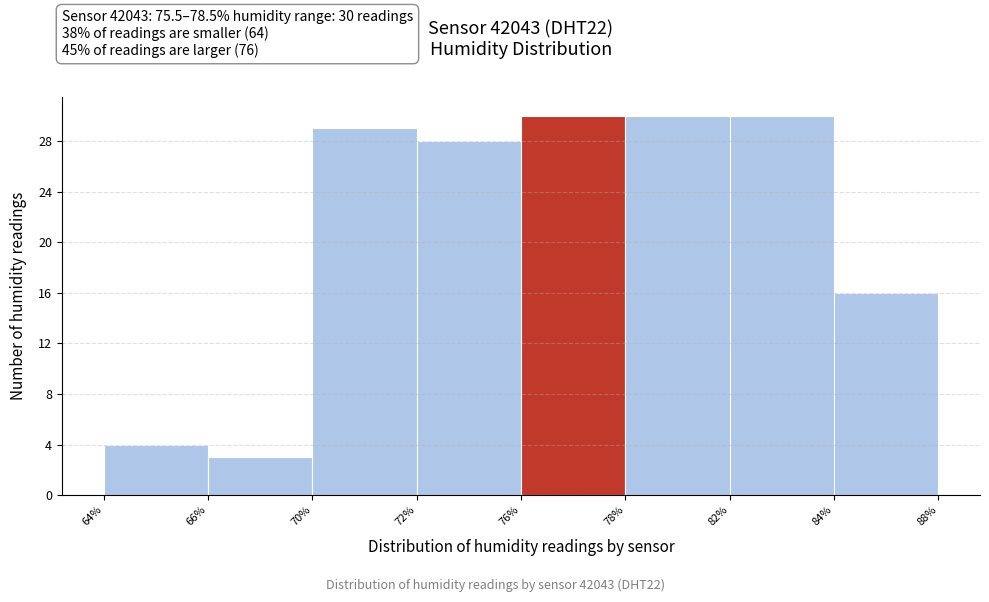

Reading left to right, transcribe all the data shown in this chart.

4	3	29	28	30	30	30	16